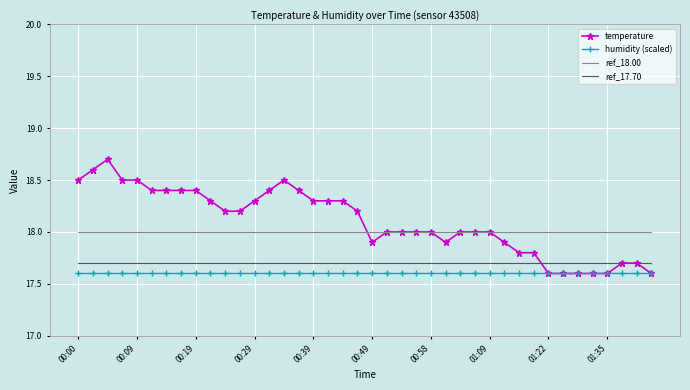

Which series has the widest spread of values?

temperature